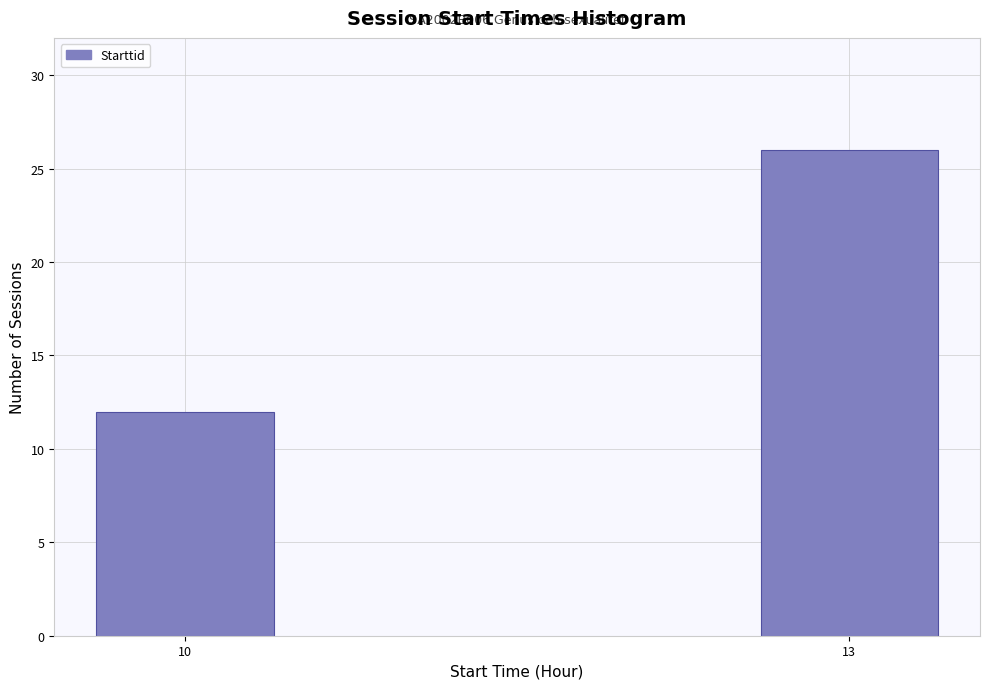

Reading right to left, list all the values displayed in this chart.

26	12